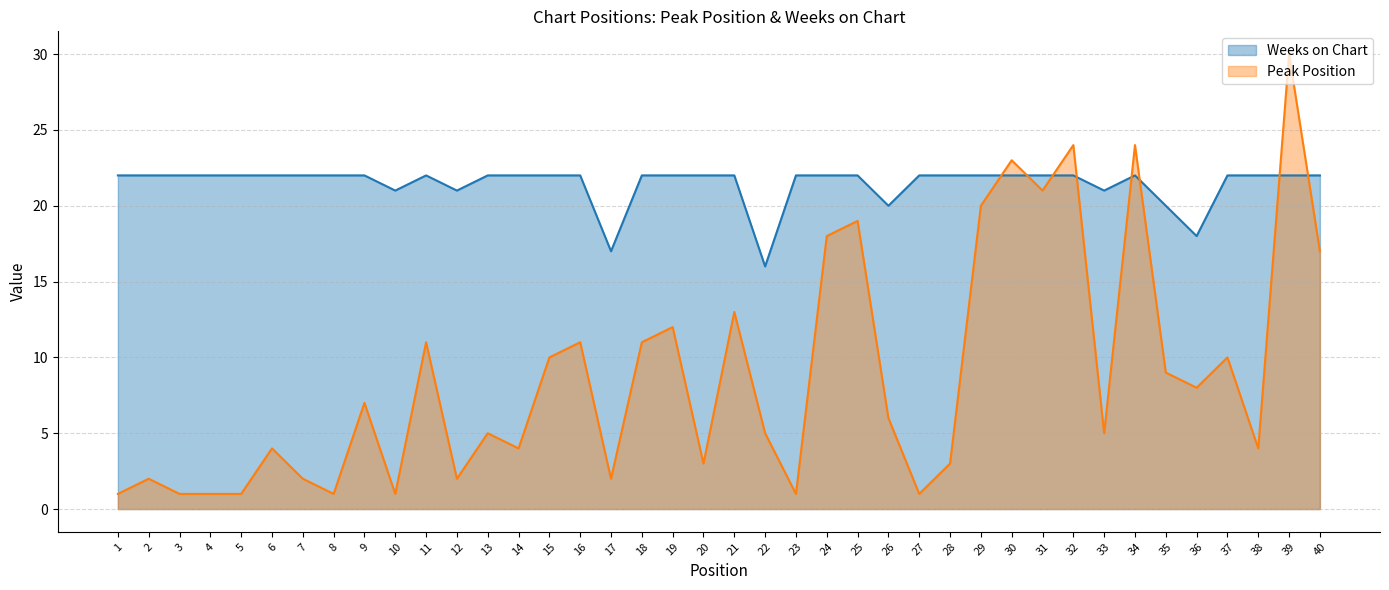

At which label is Peak Position closest to 15?

21